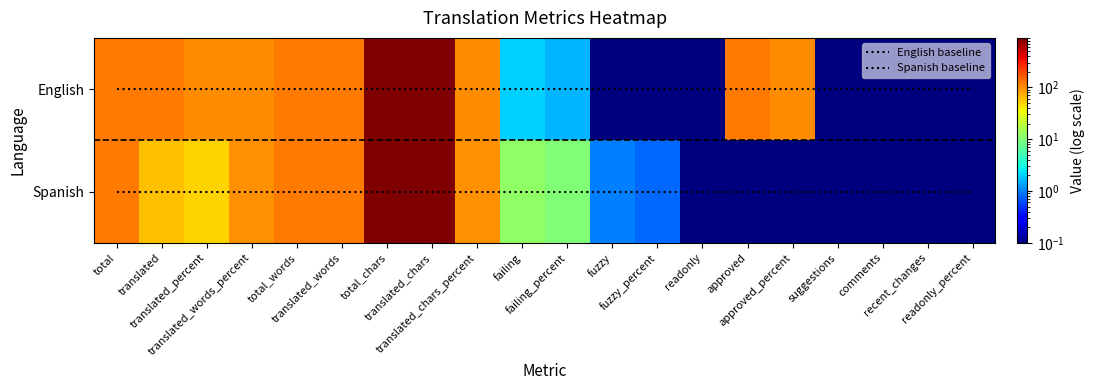

Which series has the largest range (max minus min)?

English